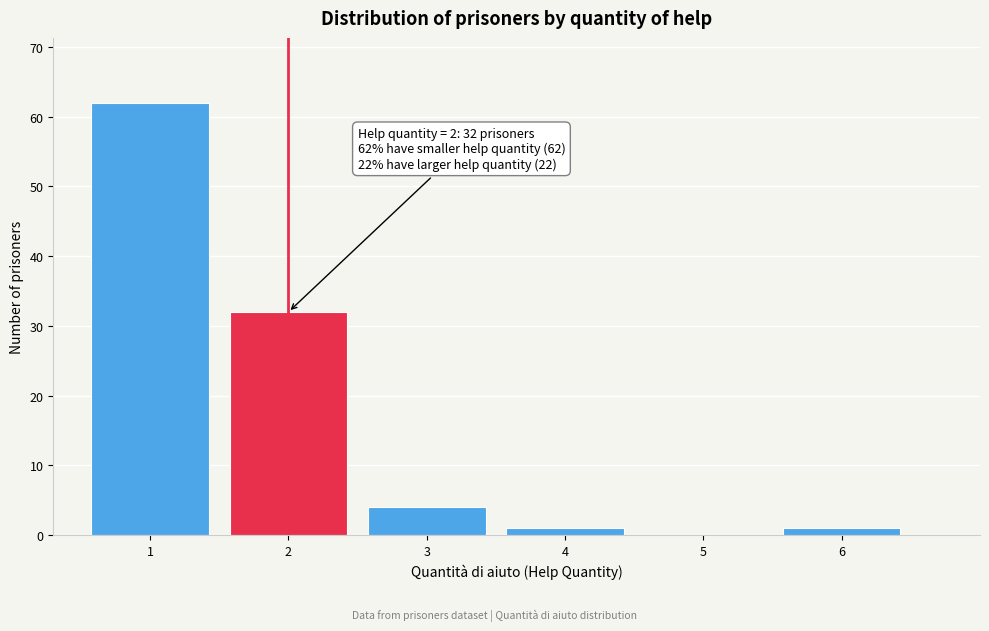

Reading right to left, extract all data points from this chart.

6=1	5=0	4=1	3=4	2=32	1=62